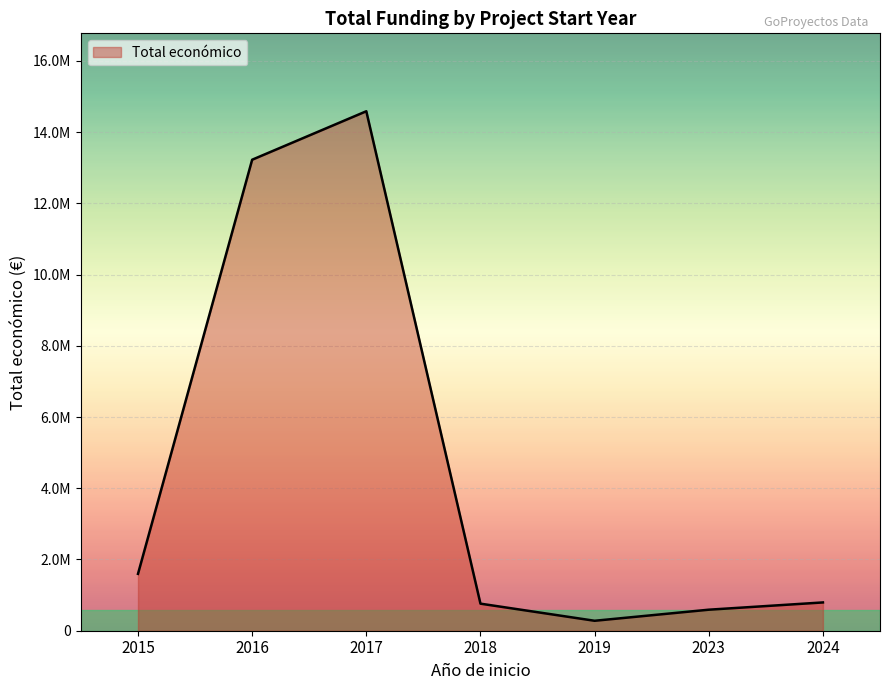

Does the chart have visible grid lines?

Yes